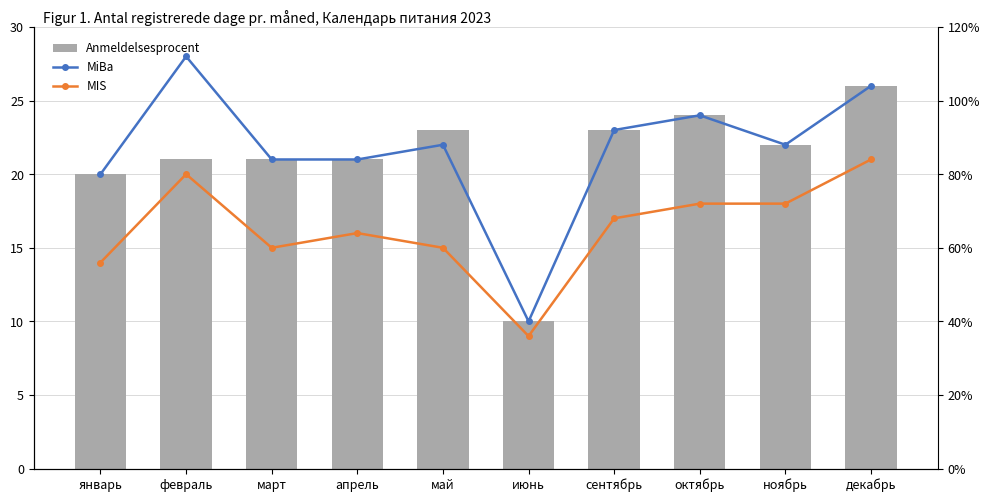

Reading right to left, what are all the values shown in this chart?

Anmeldelsesprocent: декабрь=26	ноябрь=22	октябрь=24	сентябрь=23	июнь=10	май=23	апрель=21	март=21	февраль=21	январь=20
MiBa: декабрь=26	ноябрь=22	октябрь=24	сентябрь=23	июнь=10	май=22	апрель=21	март=21	февраль=28	январь=20
MIS: декабрь=21	ноябрь=18	октябрь=18	сентябрь=17	июнь=9	май=15	апрель=16	март=15	февраль=20	январь=14